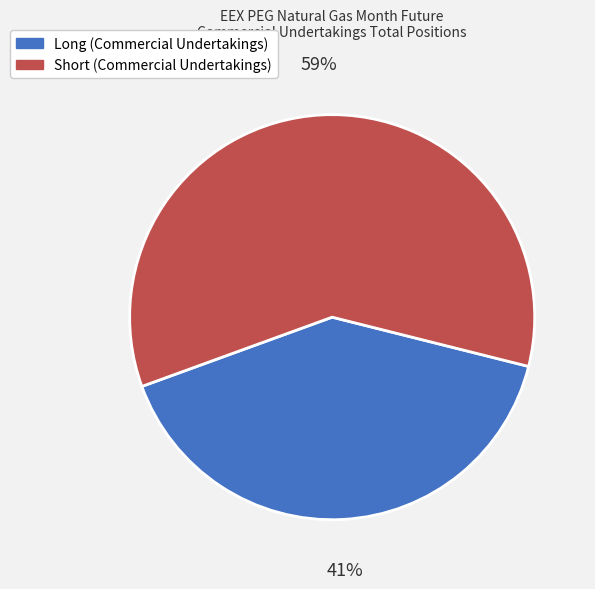

How many slices are in this pie chart?

2